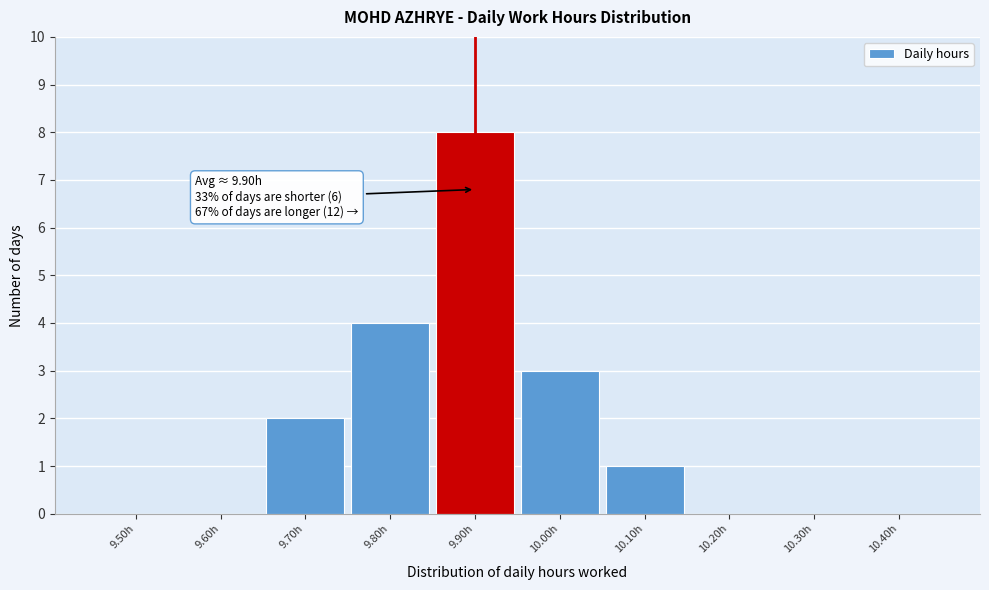

Reading right to left, list all the values displayed in this chart.

10.40h=0	10.30h=0	10.20h=0	10.10h=1	10.00h=3	9.90h=8	9.80h=4	9.70h=2	9.60h=0	9.50h=0